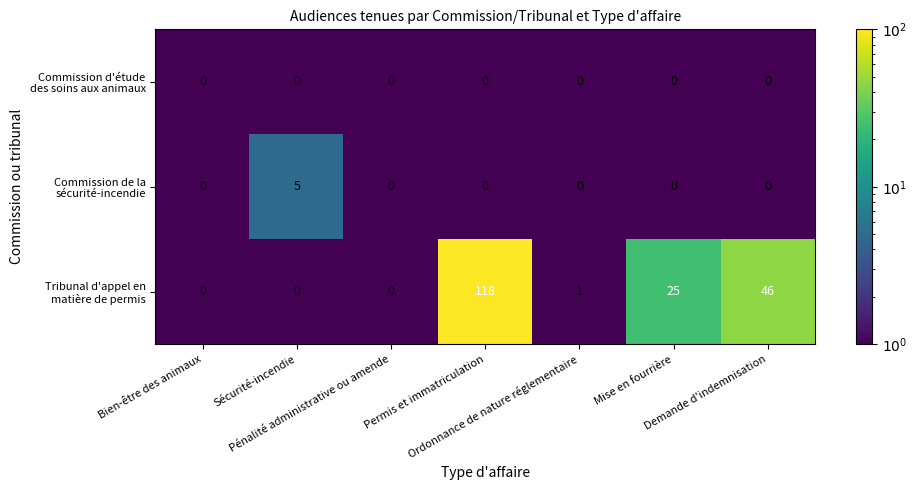

What is the maximum value shown in the chart?

118